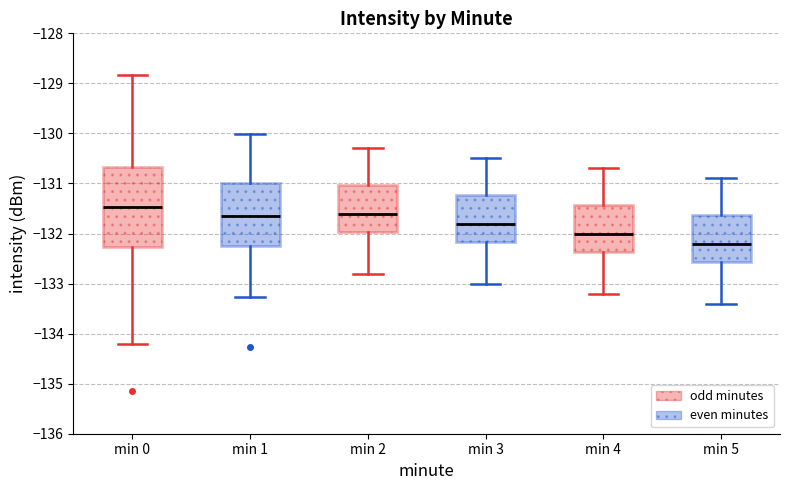

Which box's median line is the lowest?

min 5